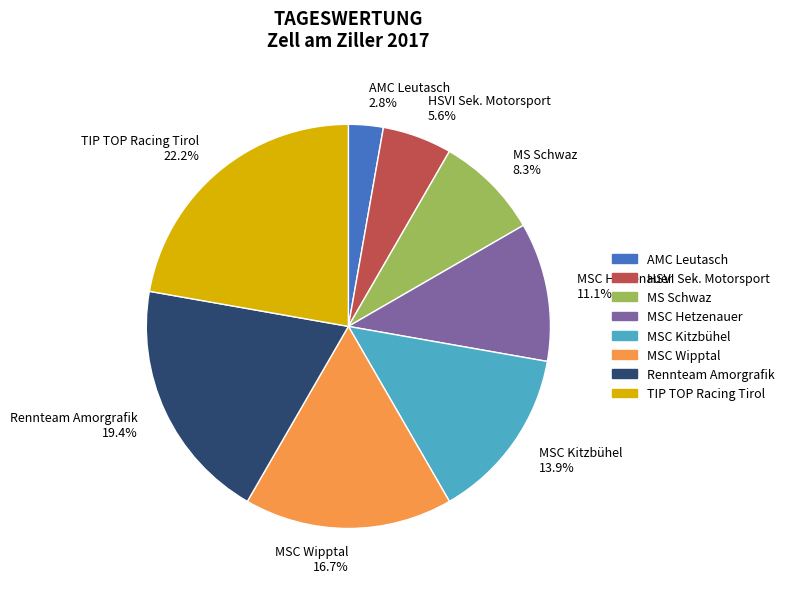

Is it true that HSVI Sek. Motorsport is 17% of the pie?

False